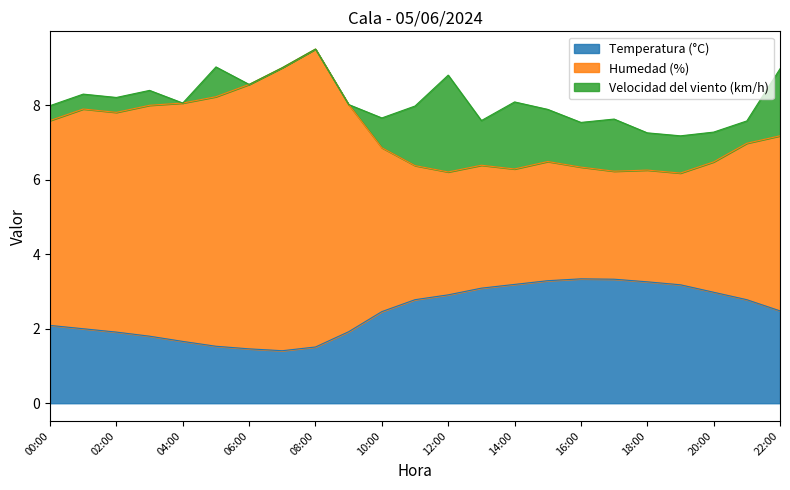

What is the difference between the maximum and minimum values in the Humedad (%) series?

3.3